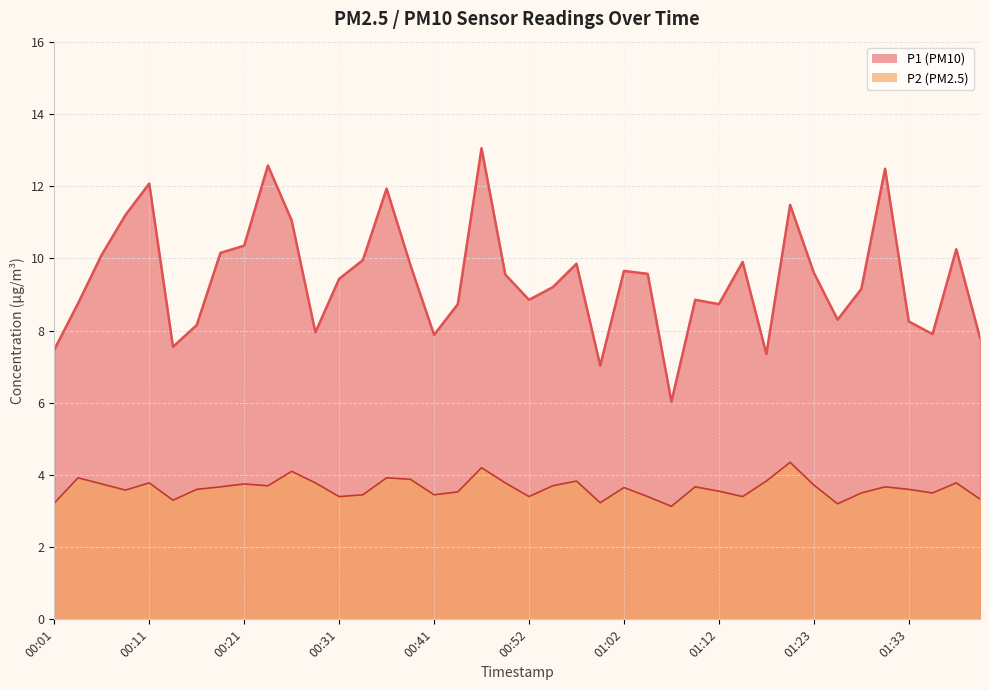

How many values in the P1 series are below 9?

17